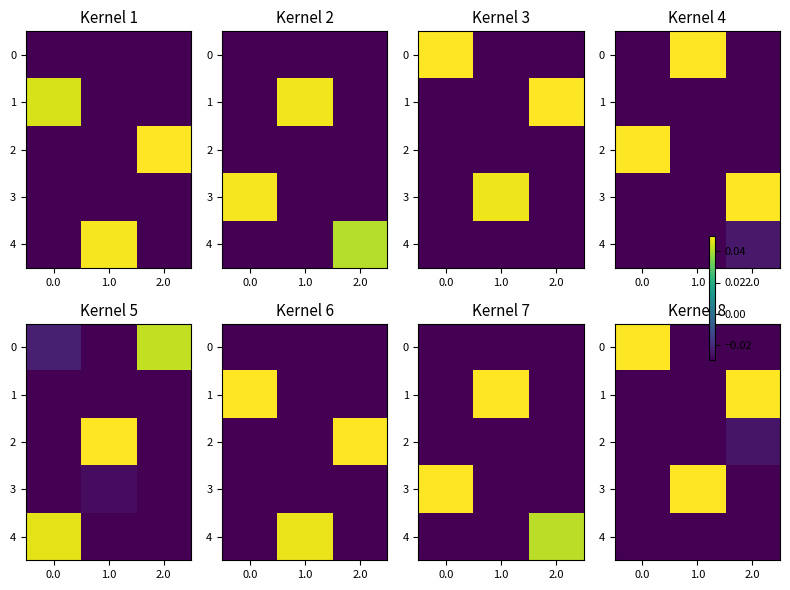

At which category does the chart reach its peak across all series?

2.0